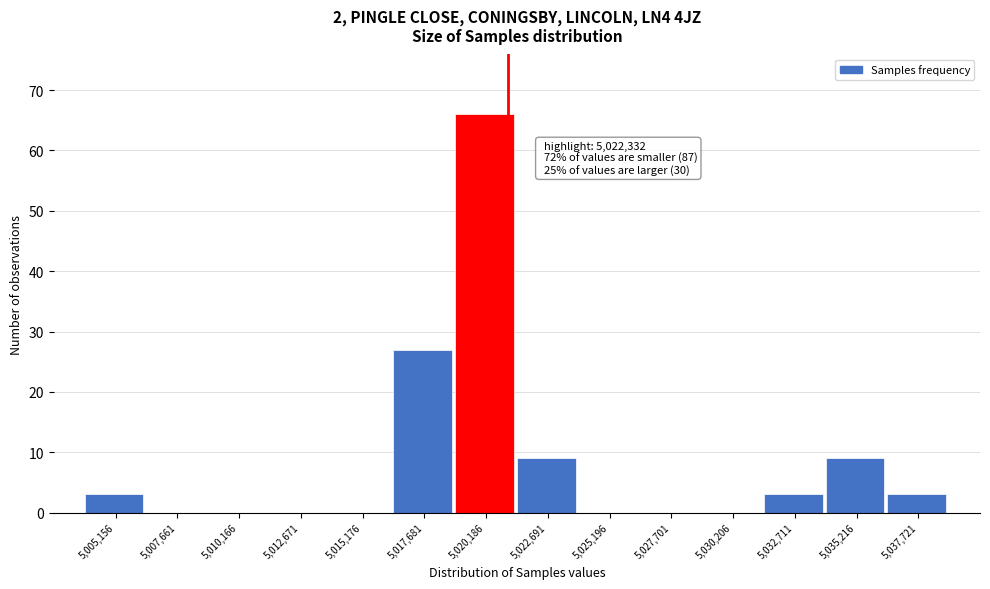

Reading right to left, list all the values displayed in this chart.

5,037,721=3	5,035,216=9	5,032,711=3	5,030,206=0	5,027,701=0	5,025,196=0	5,022,691=9	5,020,186=66	5,017,681=27	5,015,176=0	5,012,671=0	5,010,166=0	5,007,661=0	5,005,156=3